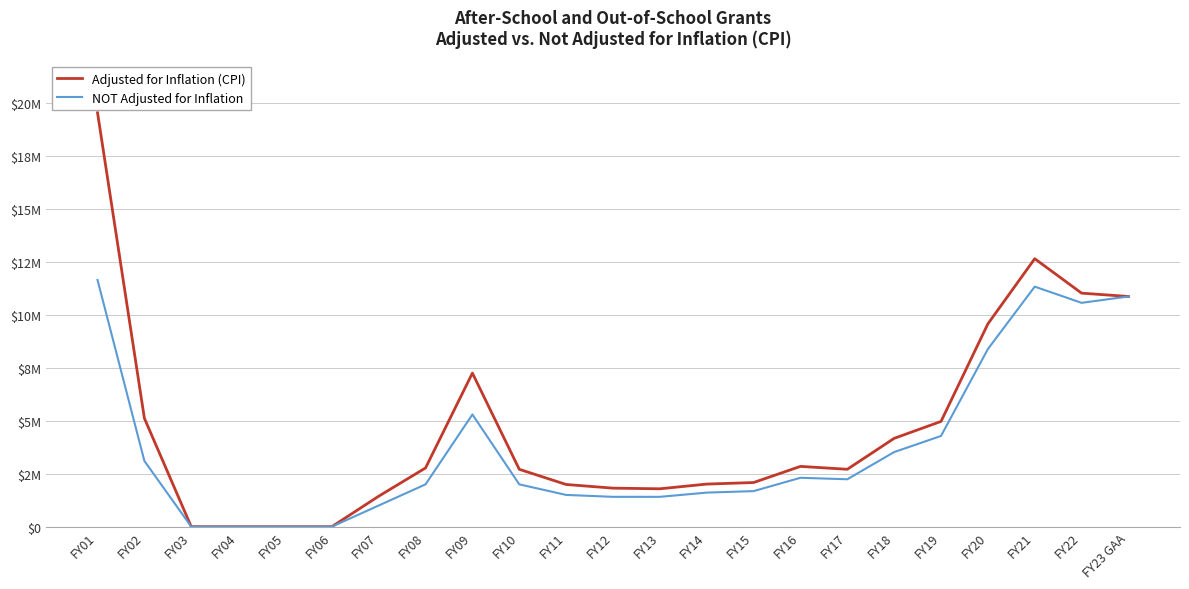

At which label does Adjusted for Inflation (CPI) first exceed 2711673?

FY01